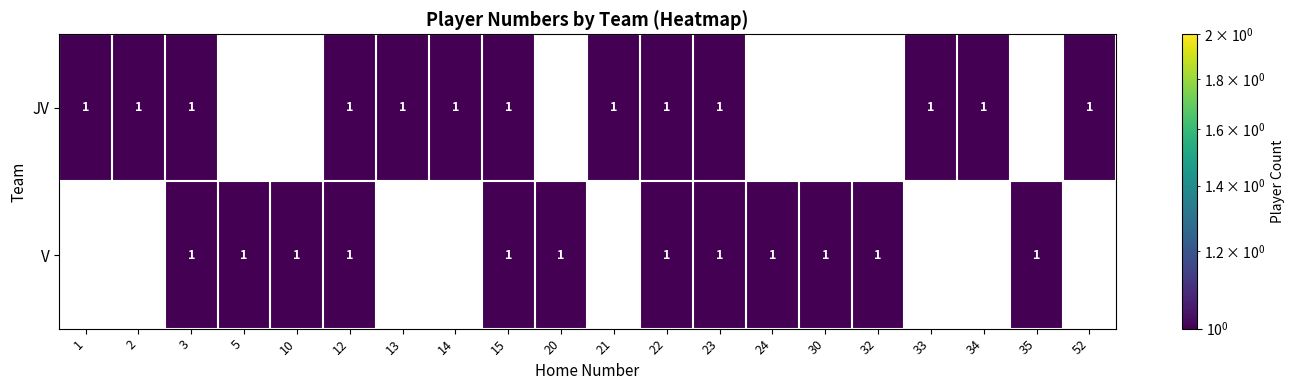

True or false: V has a value of 1 at 12.

True